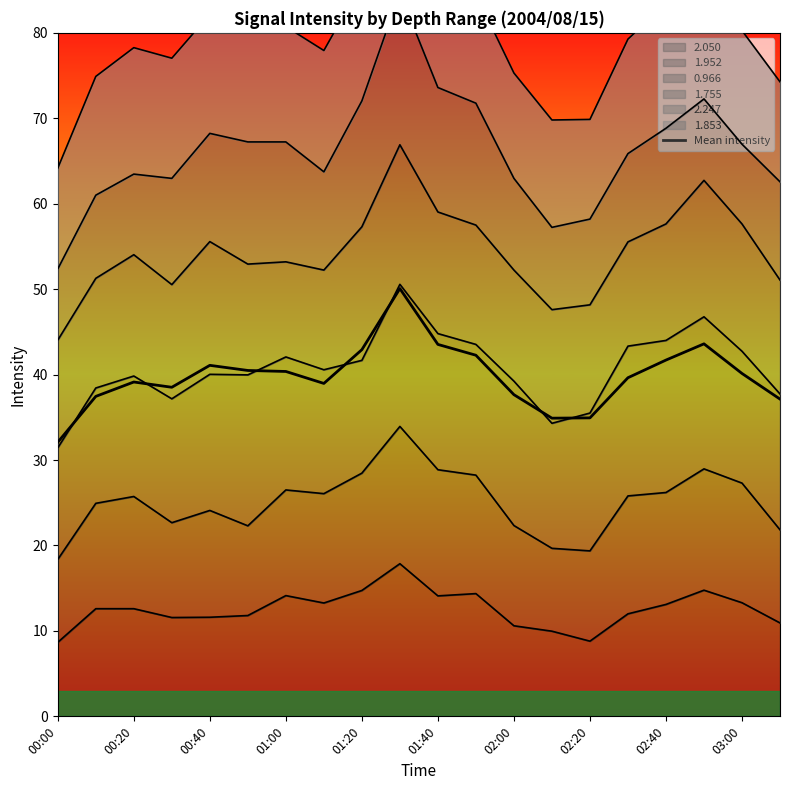

What position from the left is 02:20?

8